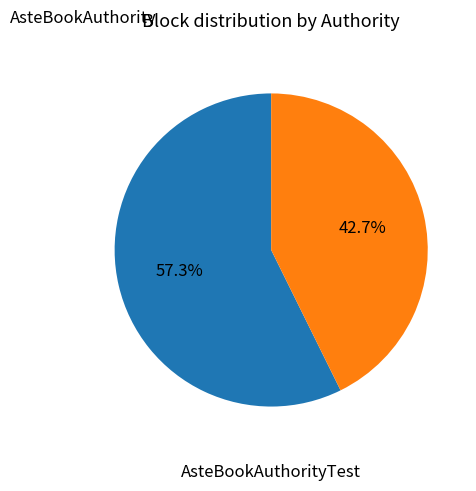

Is there a majority slice in this chart?

Yes